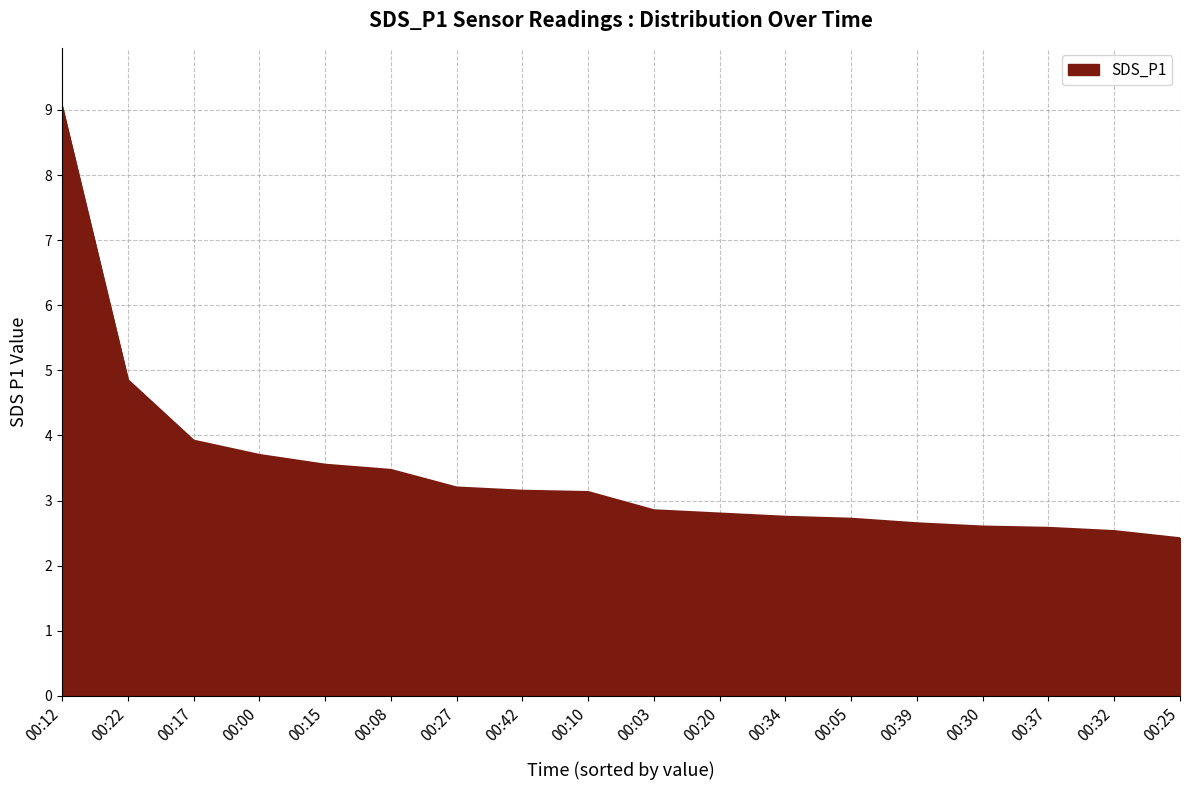

What position from the right is 00:08?

13